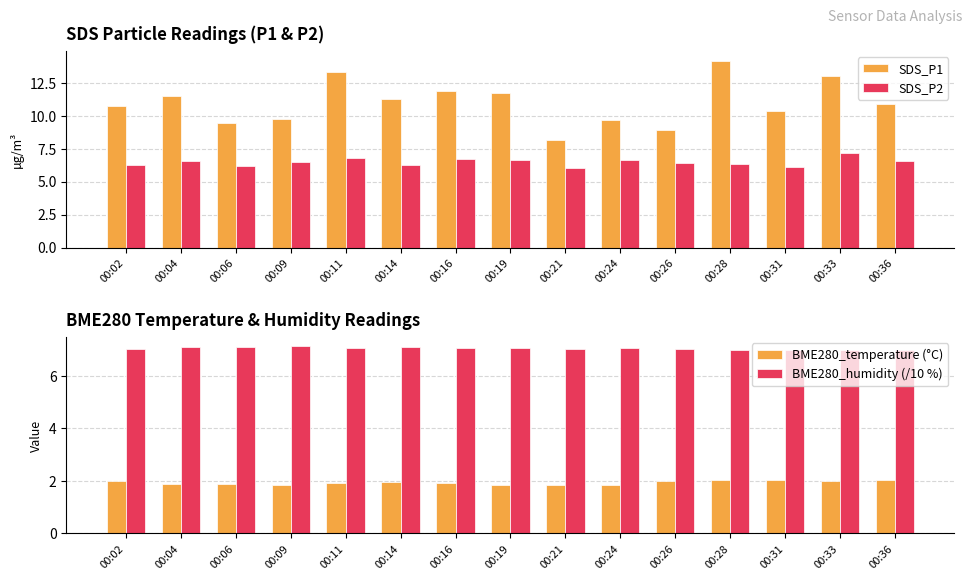

Which series has the widest spread of values?

SDS_P1